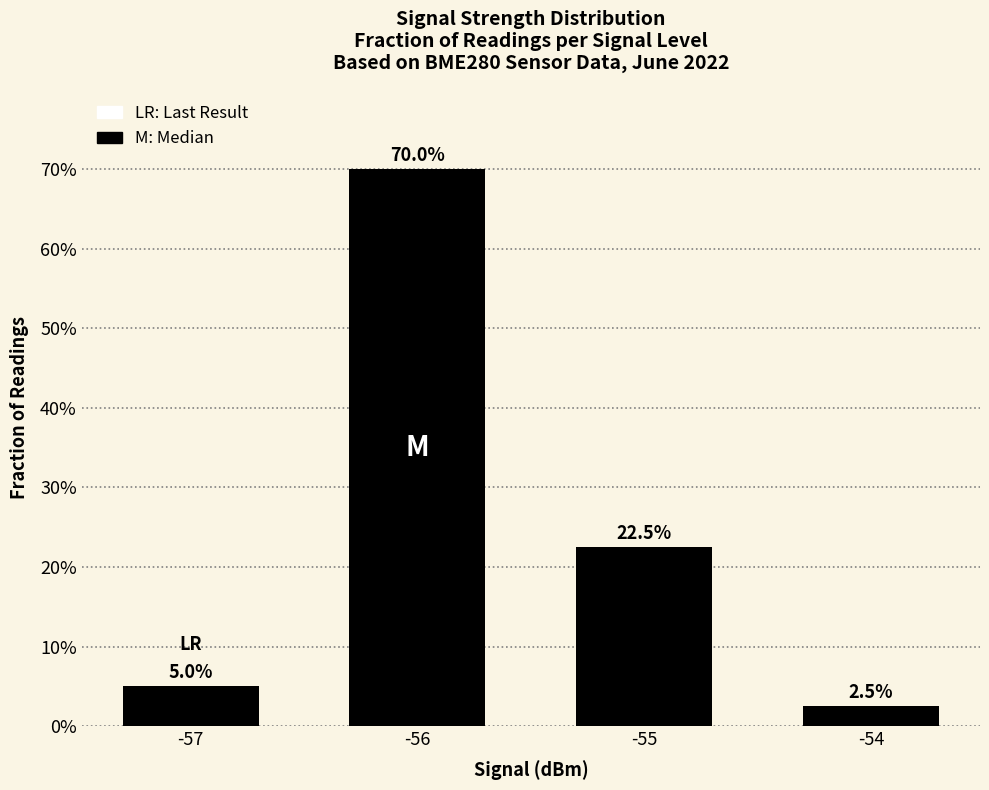

Is it true that the value at -56 is 0.2?

False